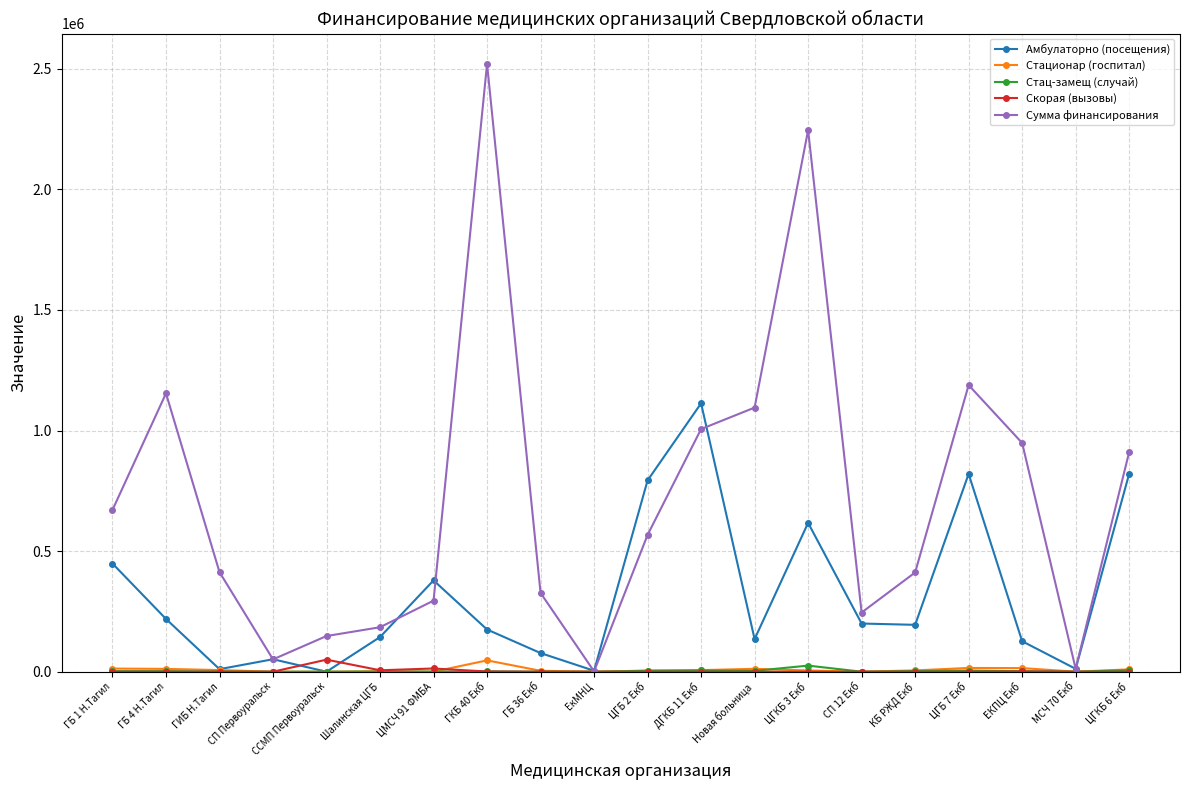

The value of Стационар (госпитал) at ЦМСЧ 91 ФМБА is 0.0. True or false?

True